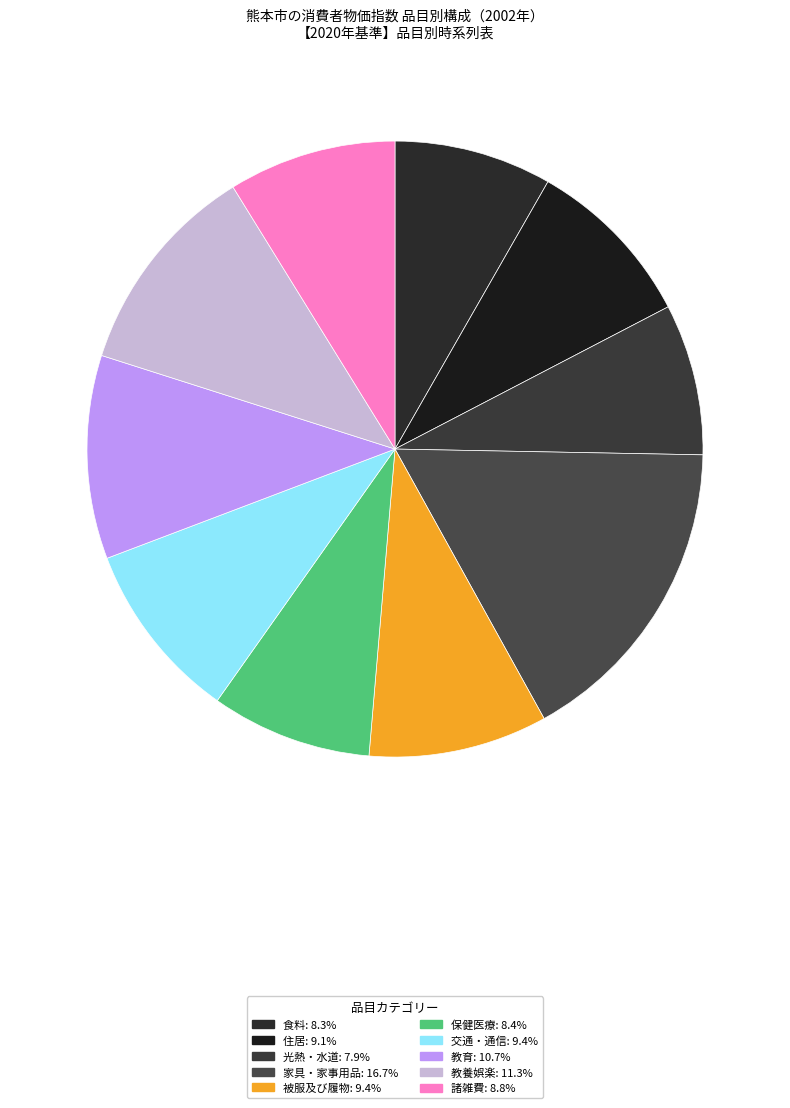

Which slice is the largest?

家具・家事用品